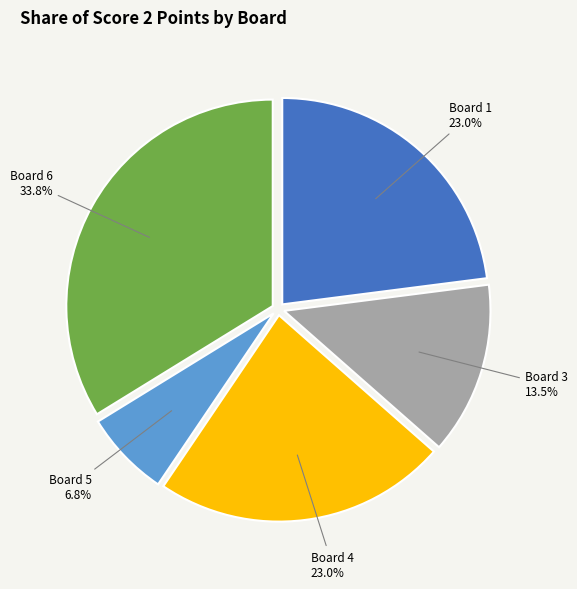

Does any single category account for the majority?

No